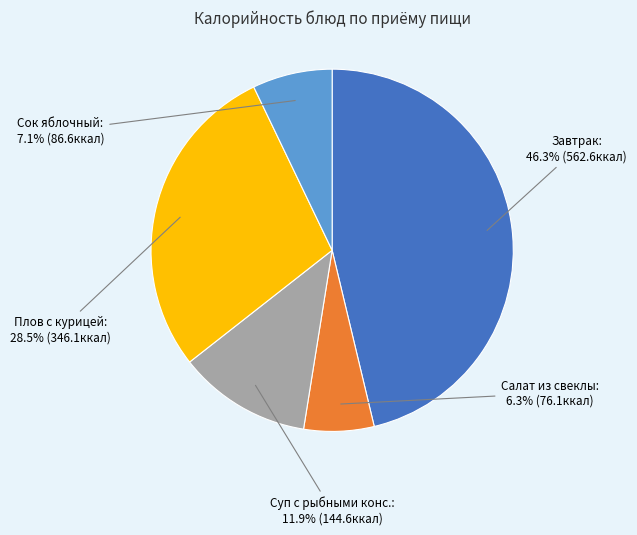

Is there a majority slice in this chart?

No